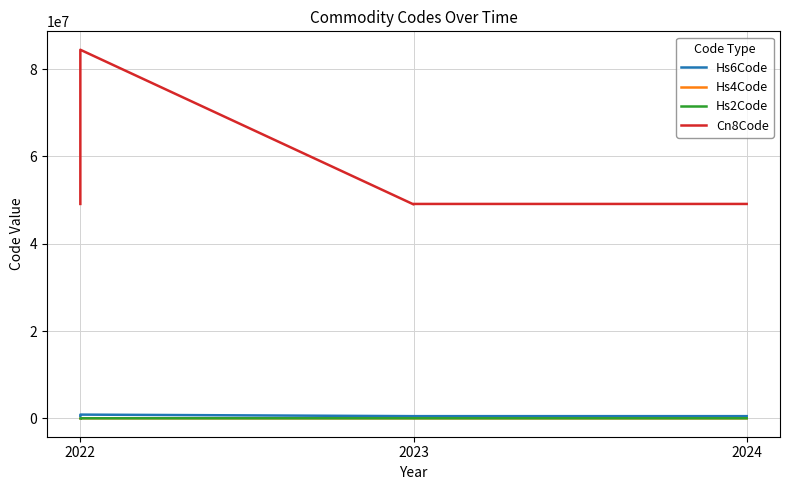

What is the average value of the Hs6Code series?

541428